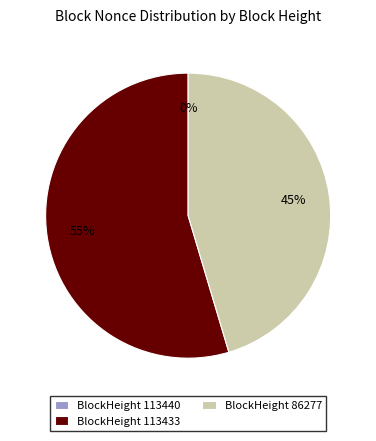

What is the ratio of the value at BlockHeight 113433 to the value at BlockHeight 86277?

1.2